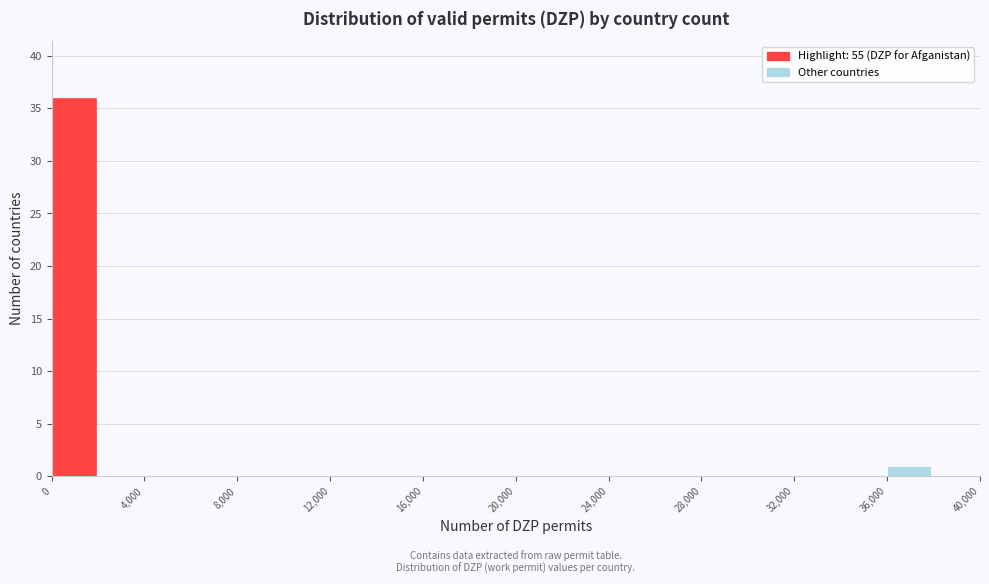

Reading left to right, list every bar in this chart as the range it spans on the x-axis followed by its height. The values are not printed on the chart, so give them approximately, as read against the axis.

0 to 2000: 36
2000 to 4000: 0
4000 to 6000: 0
6000 to 8000: 0
8000 to 10000: 0
10000 to 12000: 0
12000 to 14000: 0
14000 to 16000: 0
16000 to 18000: 0
18000 to 20000: 0
20000 to 22000: 0
22000 to 24000: 0
24000 to 26000: 0
26000 to 28000: 0
28000 to 30000: 0
30000 to 32000: 0
32000 to 34000: 0
34000 to 36000: 0
36000 to 38000: 1
38000 to 40000: 0